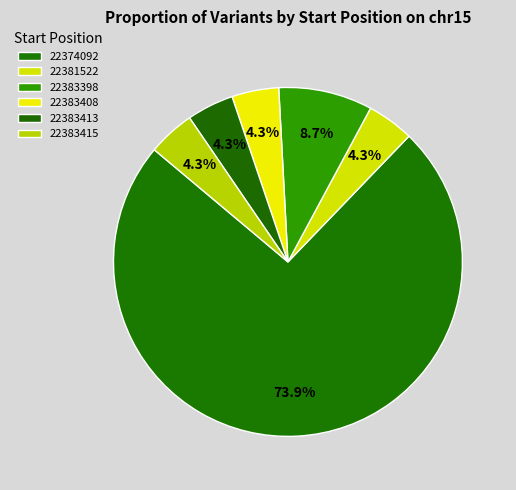

To the nearest percent, what is the combined percentage of 22374092 and 22381522?

78%